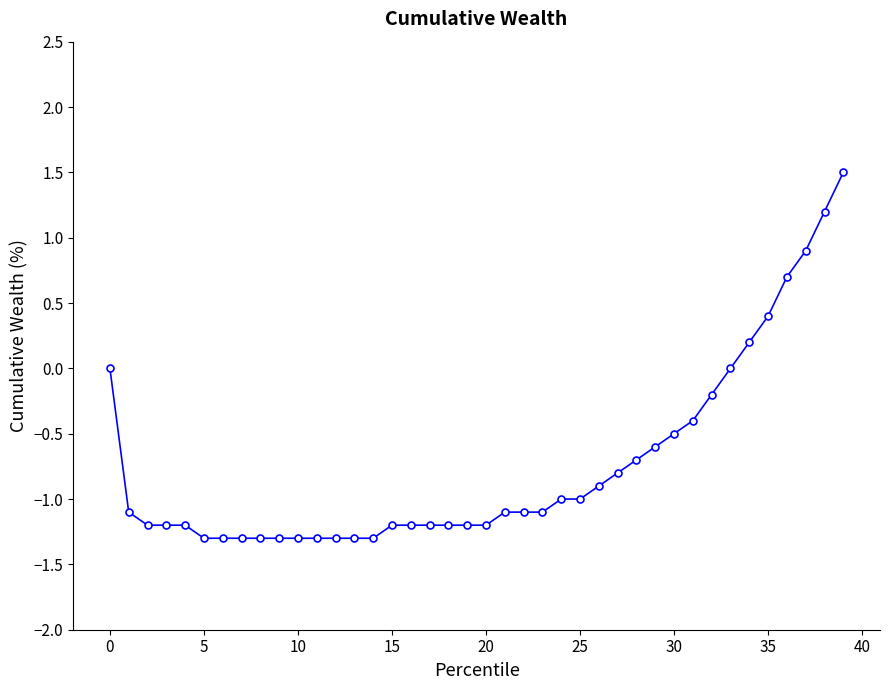

What is the difference between the maximum and second lowest values?

2.8